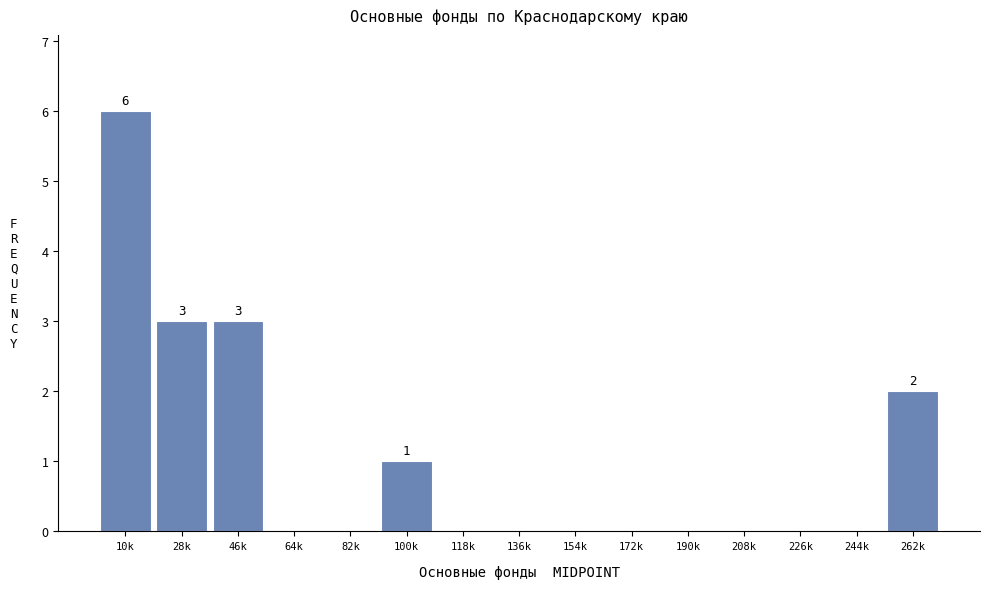

Reading right to left, extract all data points from this chart.

262k=2	244k=0	226k=0	208k=0	190k=0	172k=0	154k=0	136k=0	118k=0	100k=1	82k=0	64k=0	46k=3	28k=3	10k=6